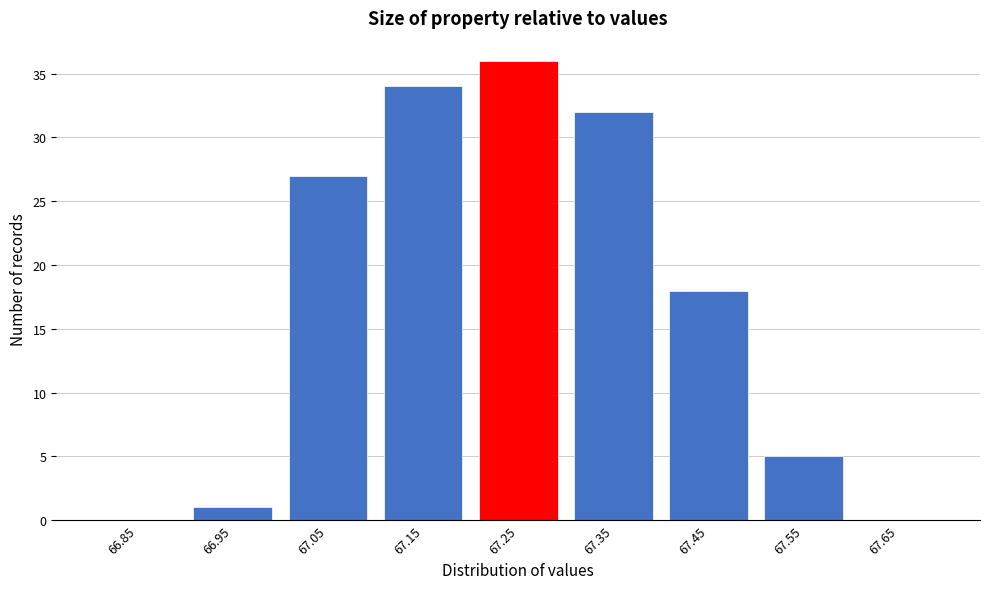

Reading left to right, list all the values displayed in this chart.

66.85=0	66.95=1	67.05=27	67.15=34	67.25=36	67.35=32	67.45=18	67.55=5	67.65=0